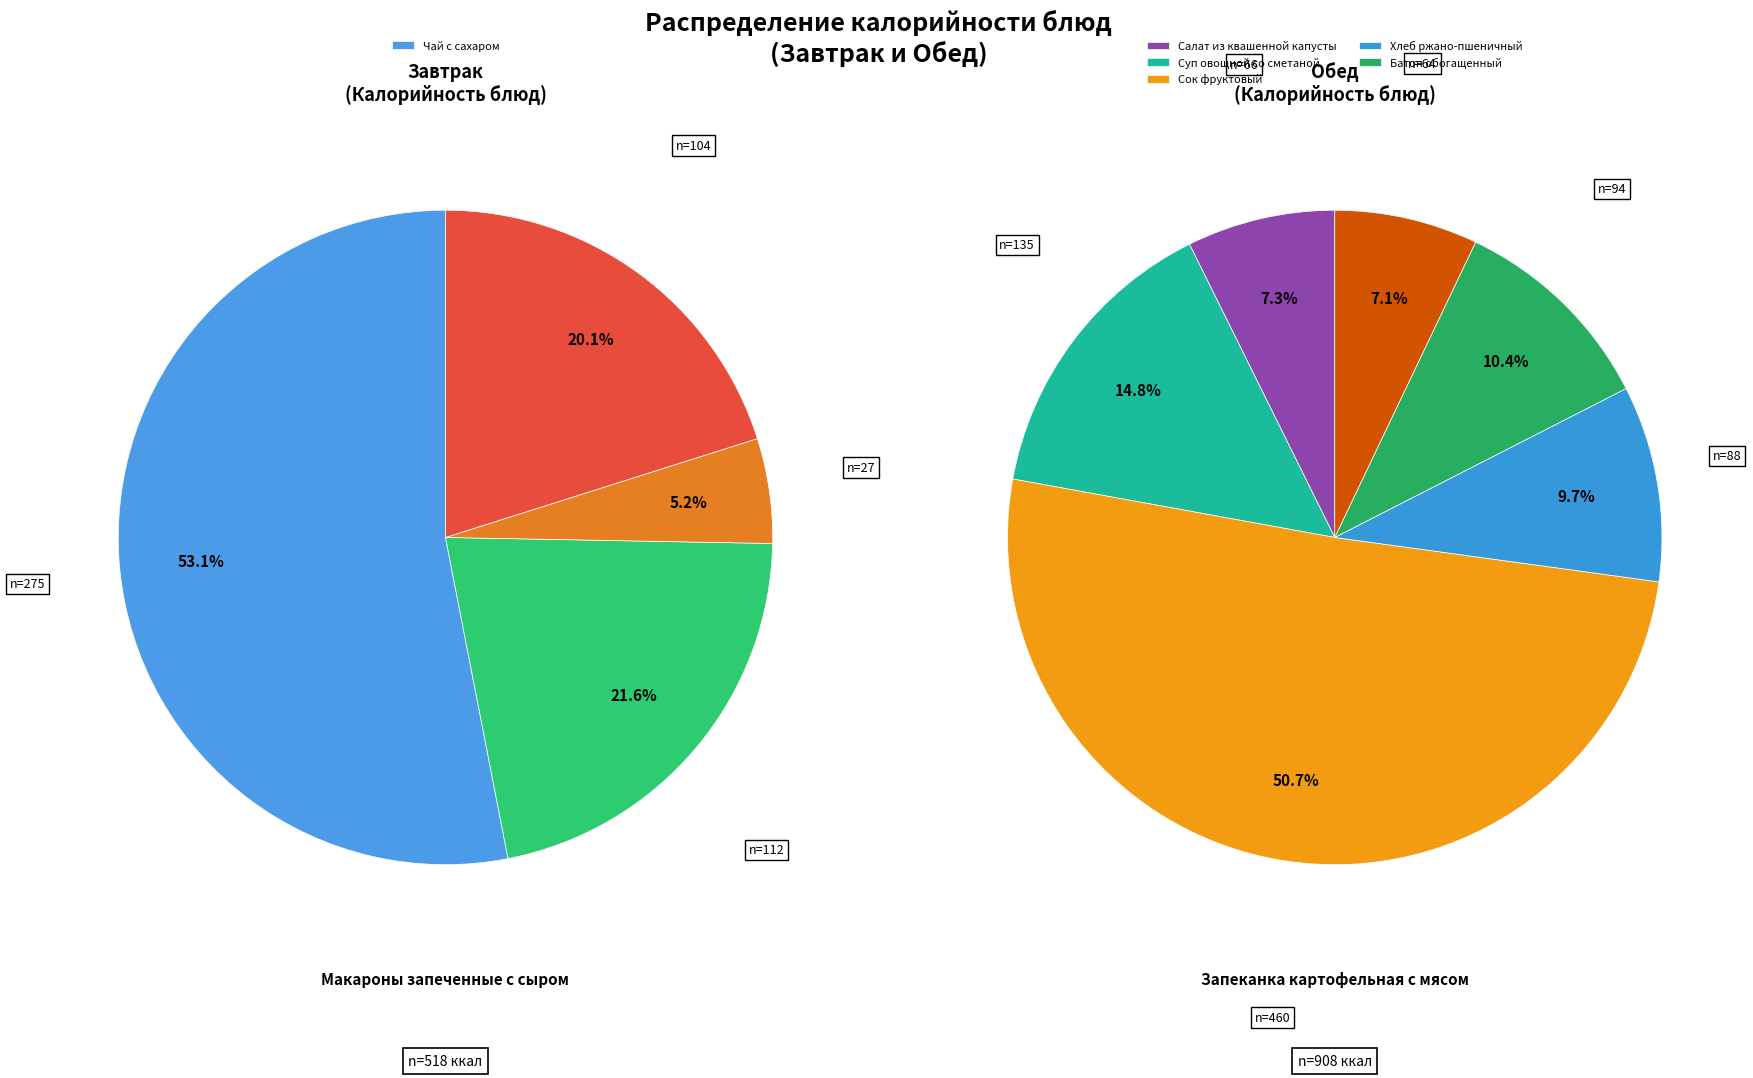

What is the largest slice in the pie chart?

Запеканка картофельная с мясом